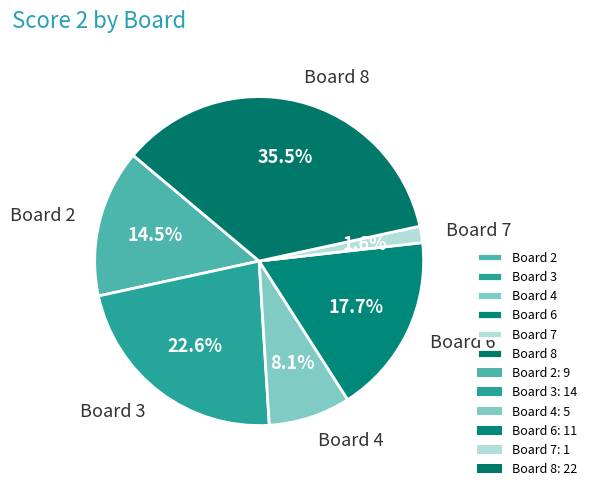

Approximately how many times larger is the value at Board 2 compared to Board 8?

0.4